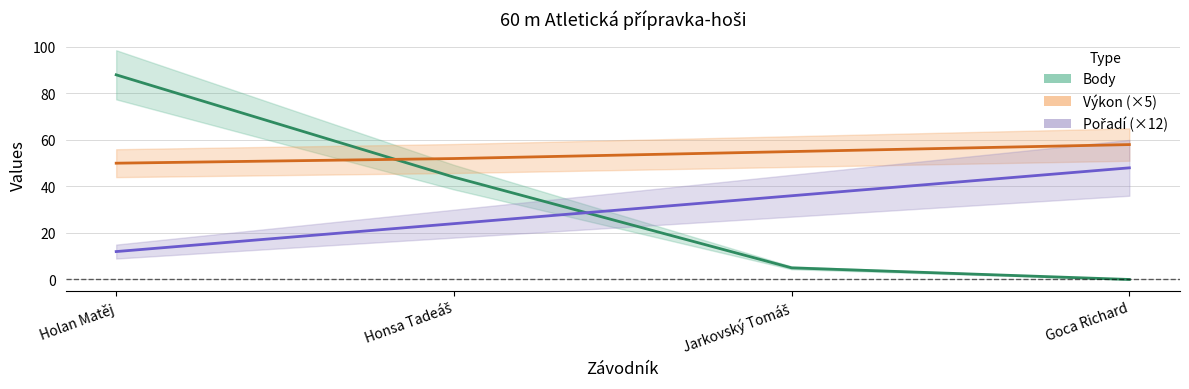

At how many categories does at least one series exceed 47?

4